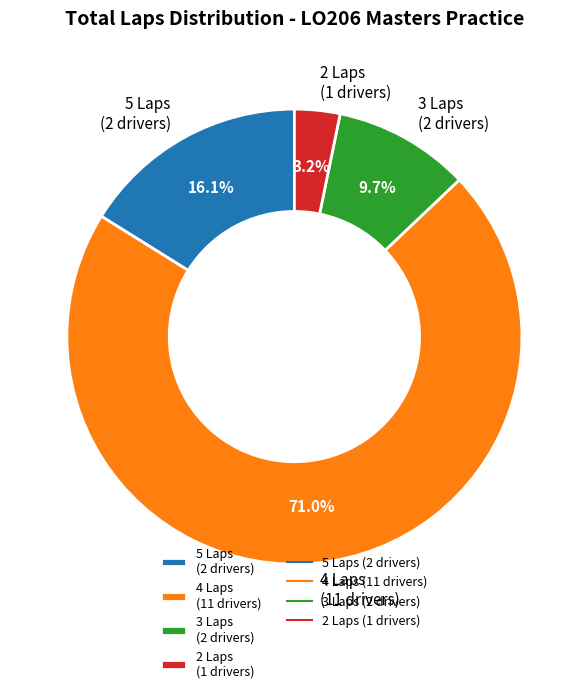

How many segments does this pie chart have?

4